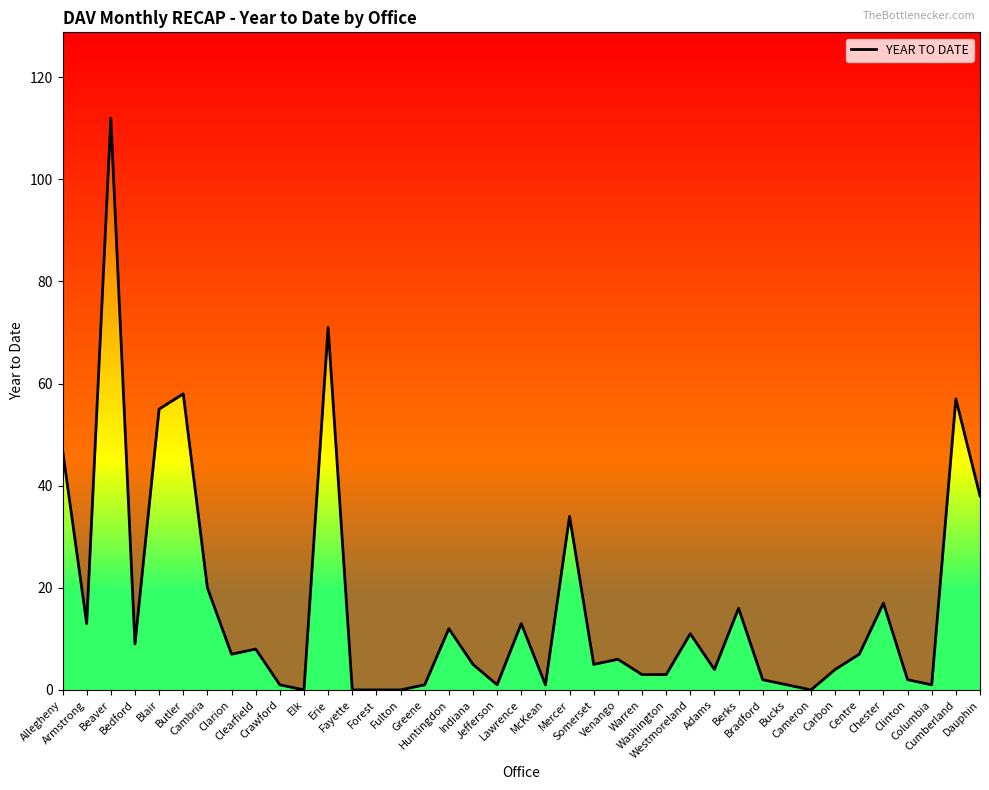

How many values are below 6?

19